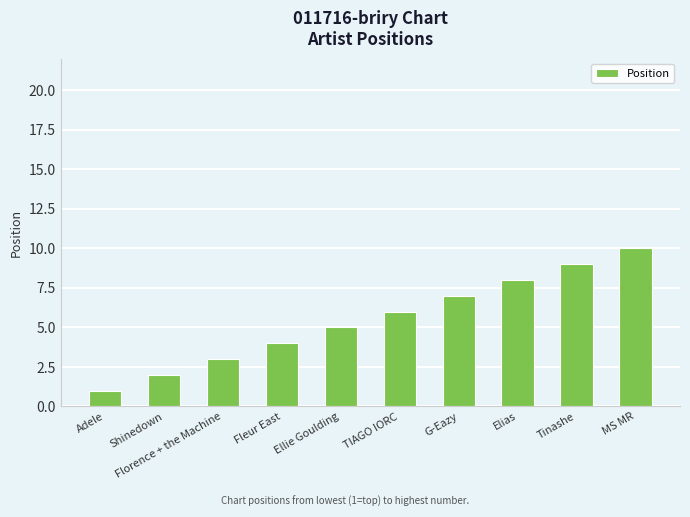

What is the greatest value displayed?

10